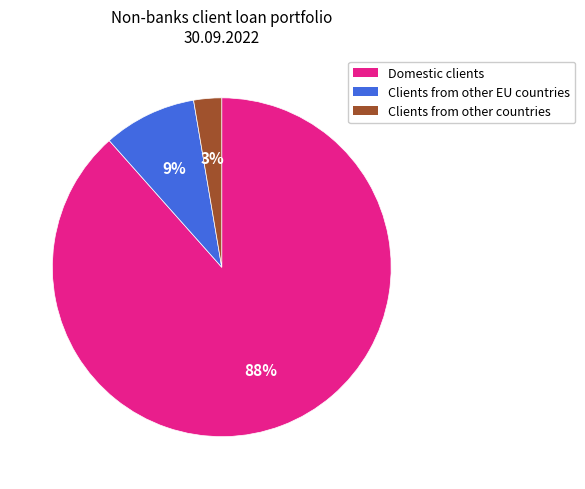

Approximately how many times larger is the value at Clients from other countries compared to Clients from other EU countries?

0.3